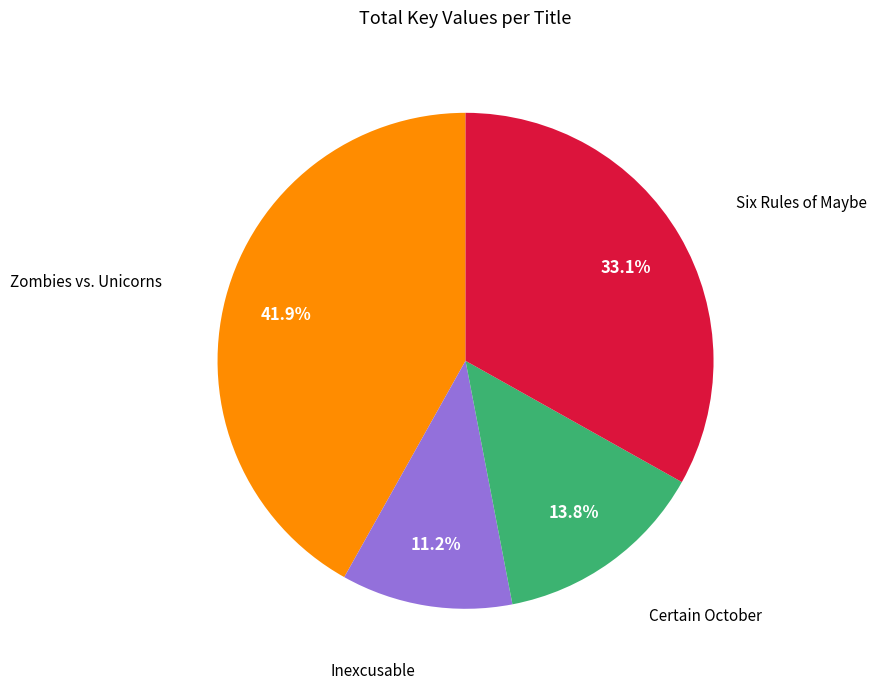

Is there any slice that represents more than half of the pie?

No